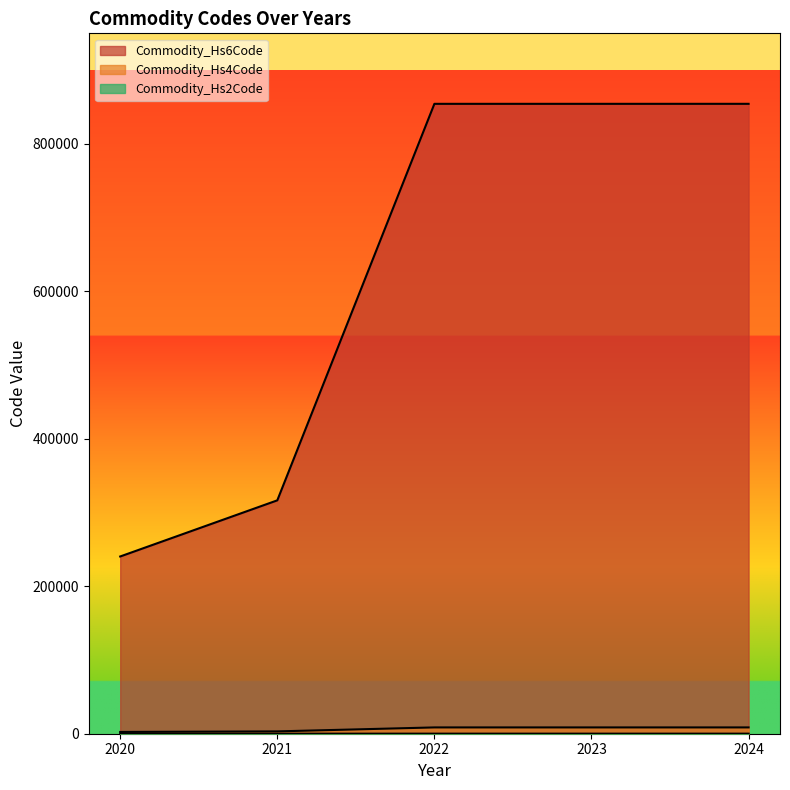

What is the sum of all Commodity_Hs2Code values?

427